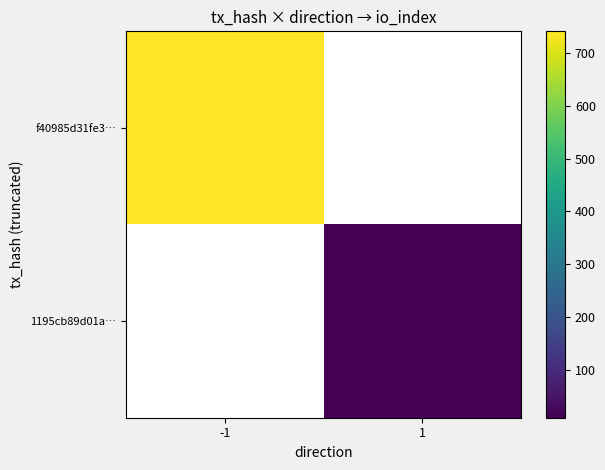

At which category does the chart reach its minimum across all series?

1